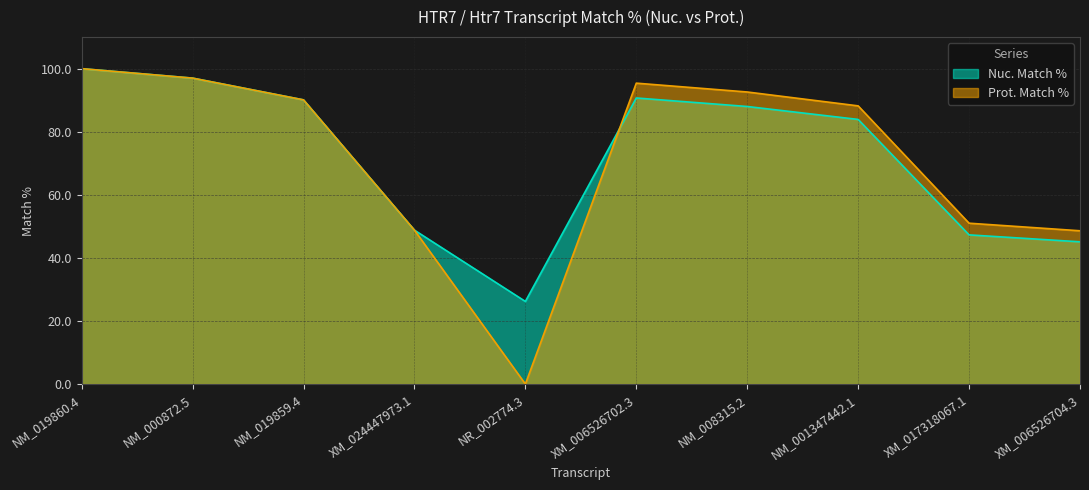

What is the sum of all Nuc. Match % values?

717.1